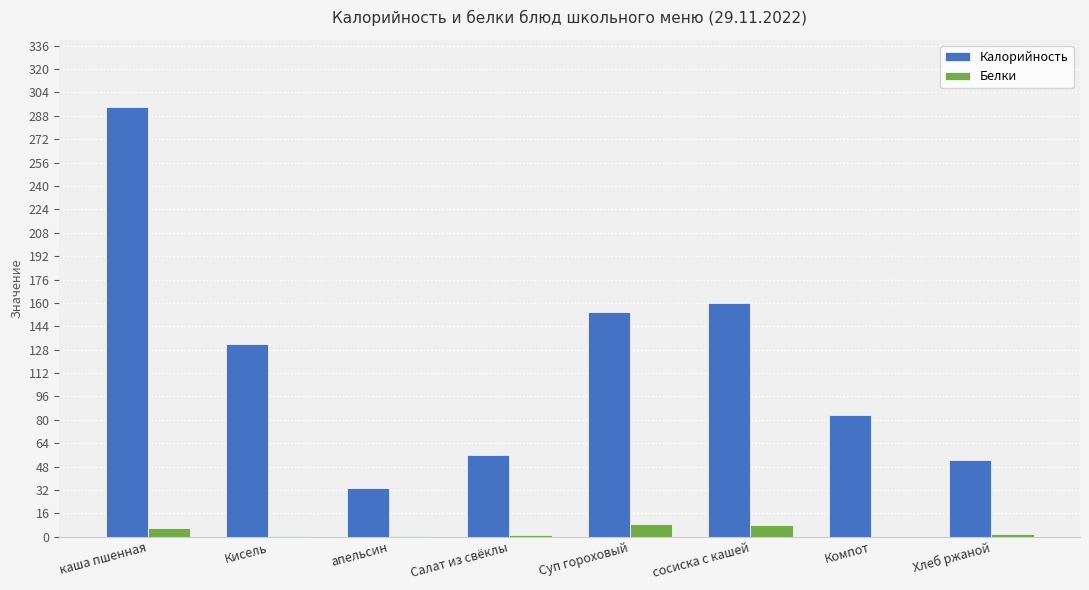

What is the sum of the Белки values at каша пшенная and Кисель?

6.2